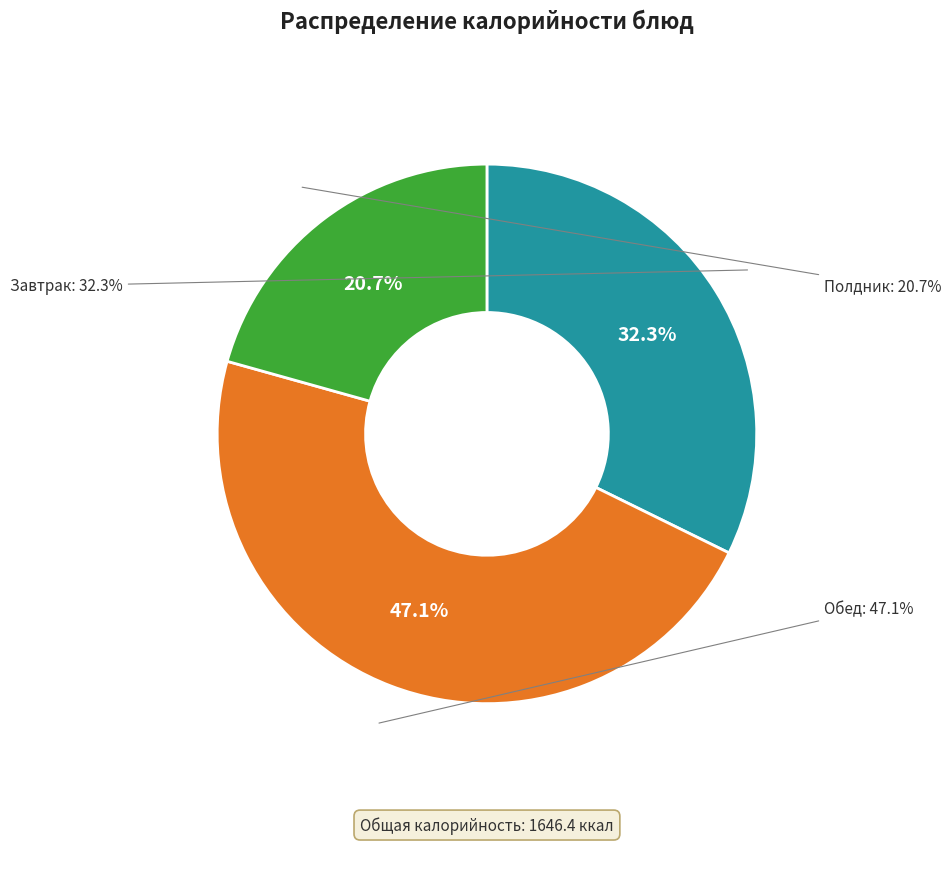

Is it true that Каша гречневая молочная is 8% of the pie?

False